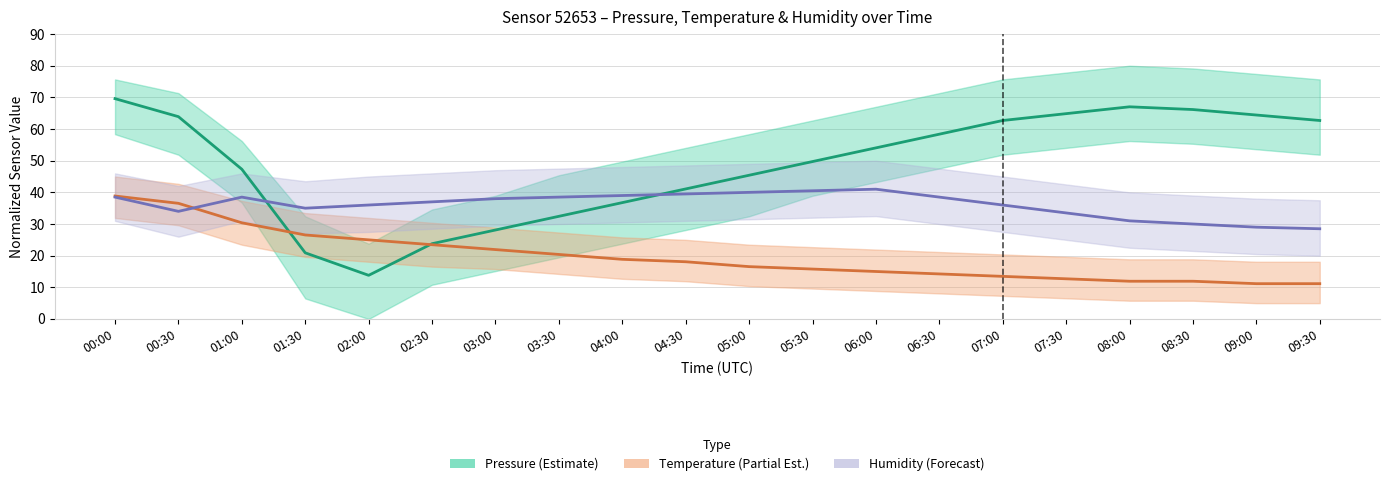

Which has a higher value, 05:00 or 07:00?

07:00